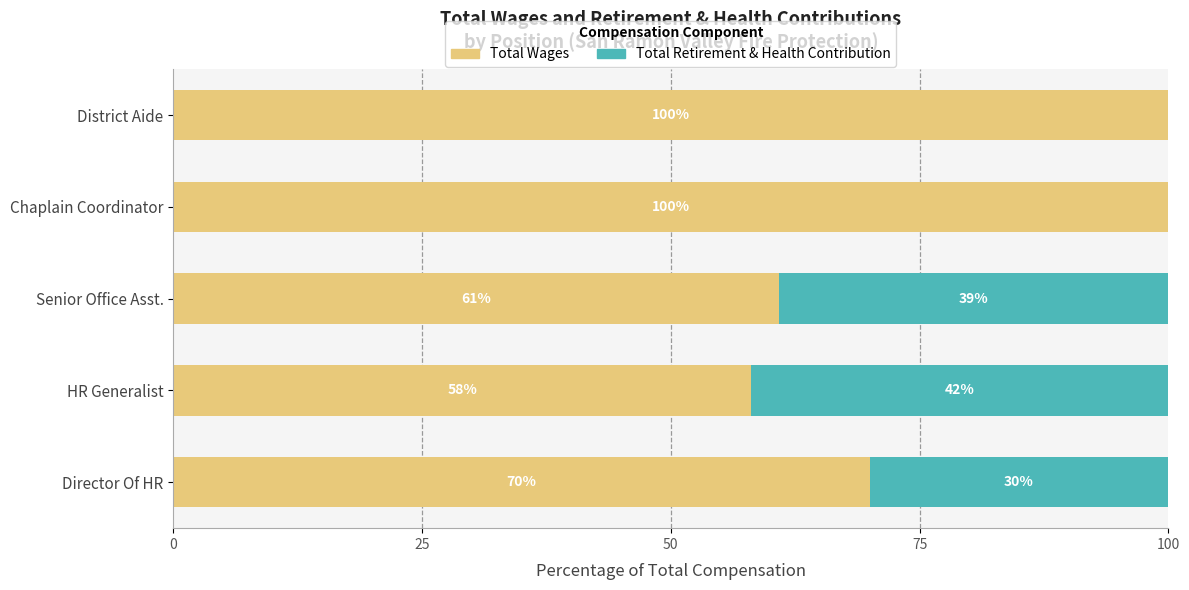

Is it true that Total Wages equals 58.1 at HR Generalist?

True